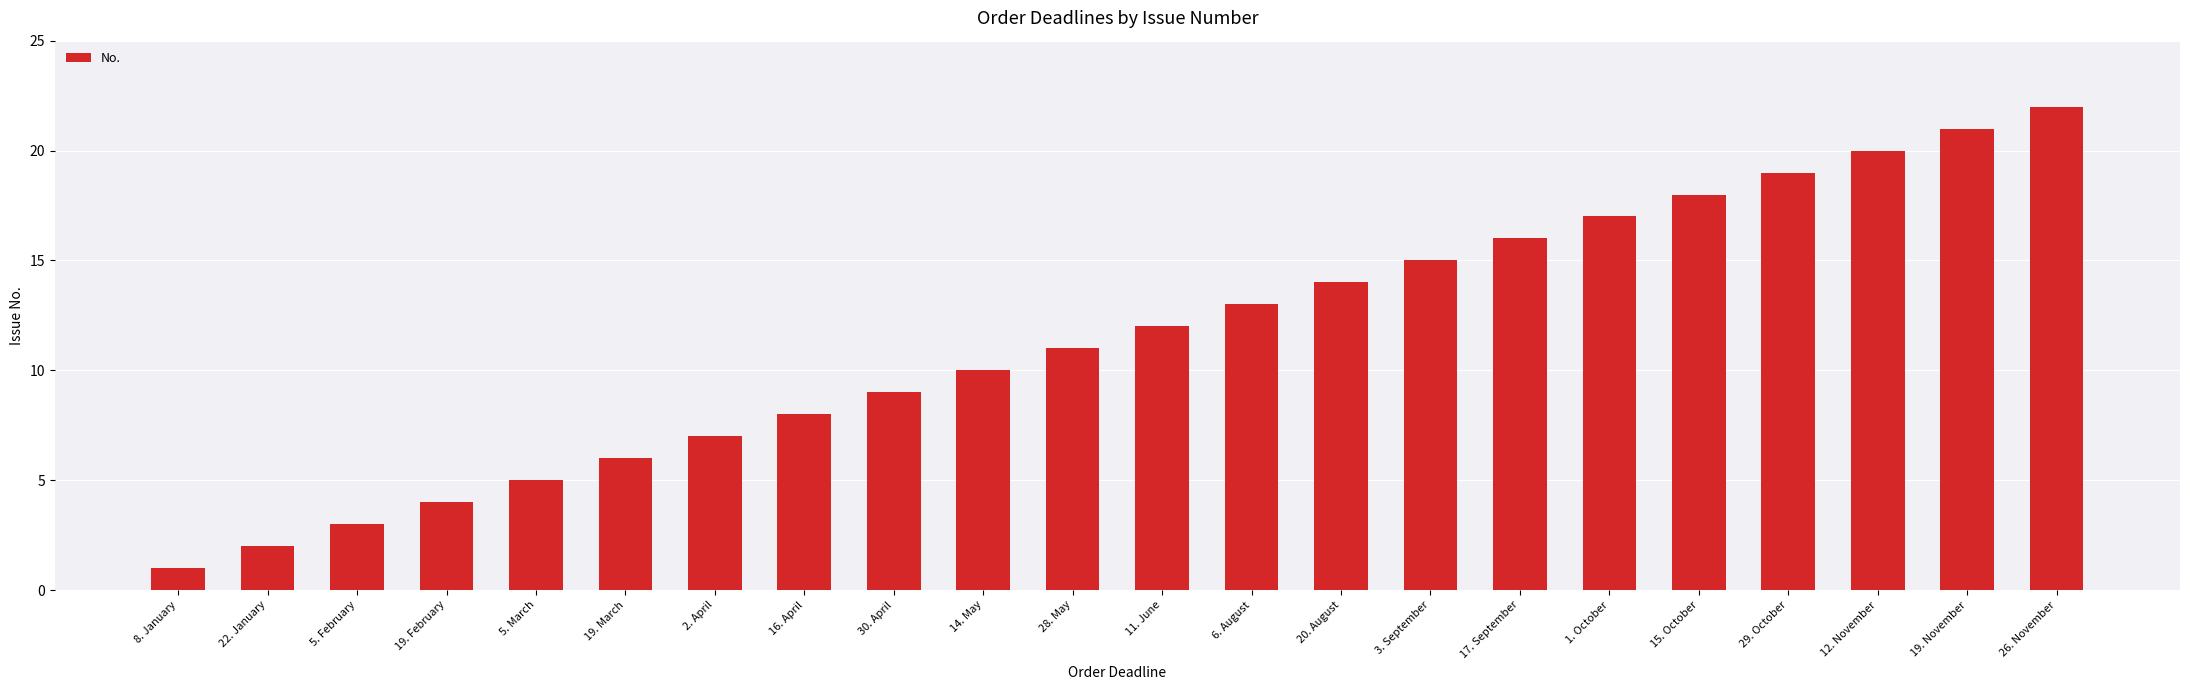

How many bars are there in total?

22